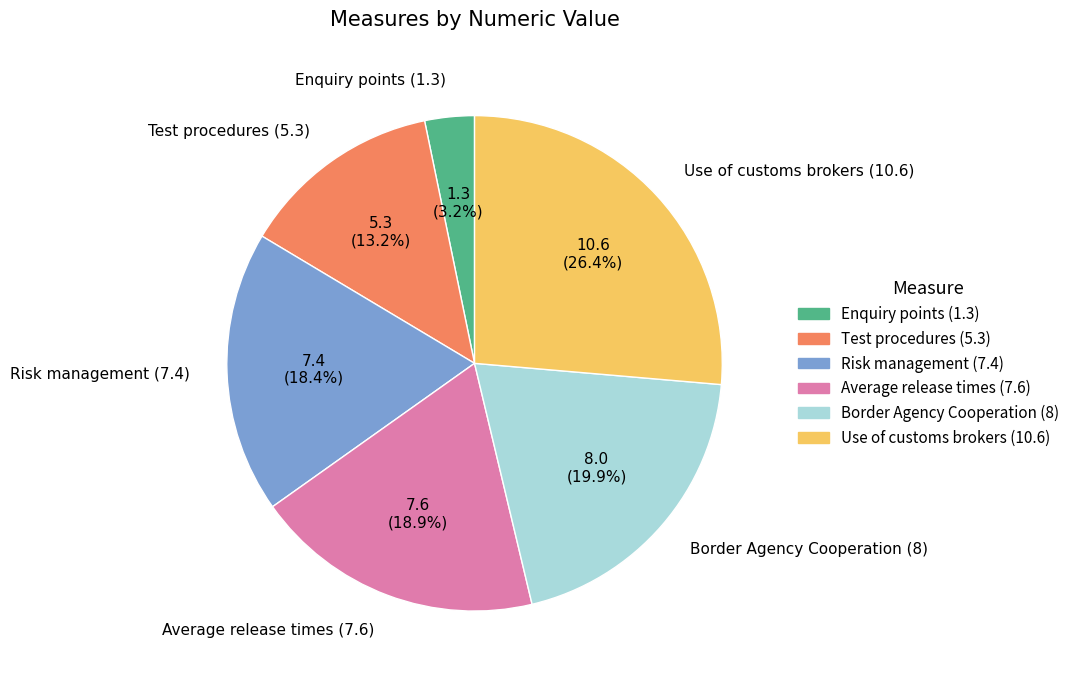

Is the sum of Test procedures (5.3) and Border Agency Cooperation (8) greater than half?

No